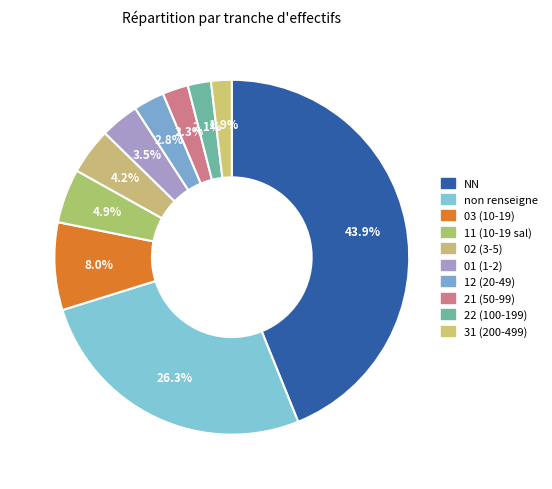

How many segments does this pie chart have?

10